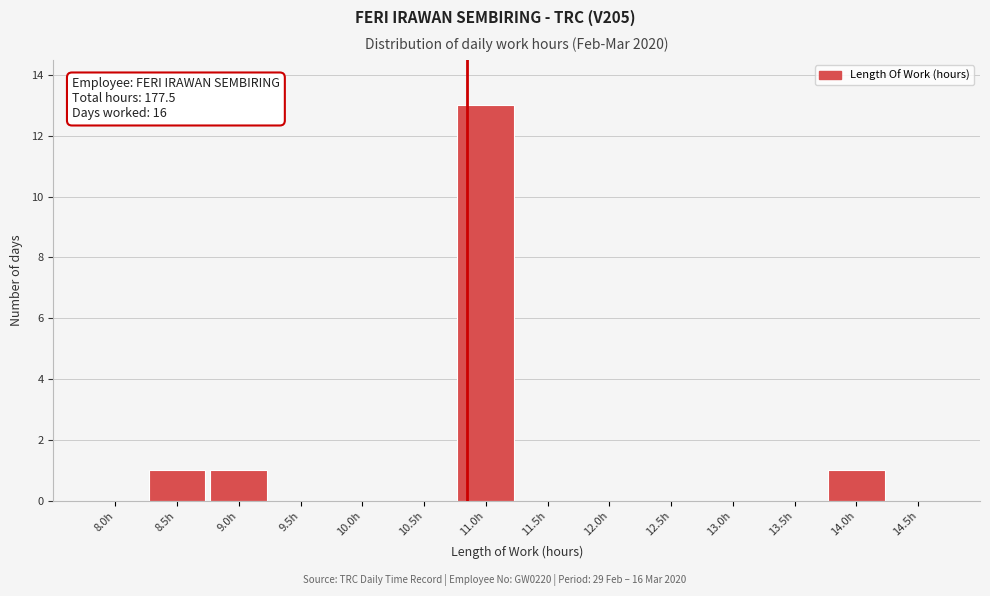

Reading left to right, transcribe all the data shown in this chart.

8.0h=0	8.5h=1	9.0h=1	9.5h=0	10.0h=0	10.5h=0	11.0h=13	11.5h=0	12.0h=0	12.5h=0	13.0h=0	13.5h=0	14.0h=1	14.5h=0